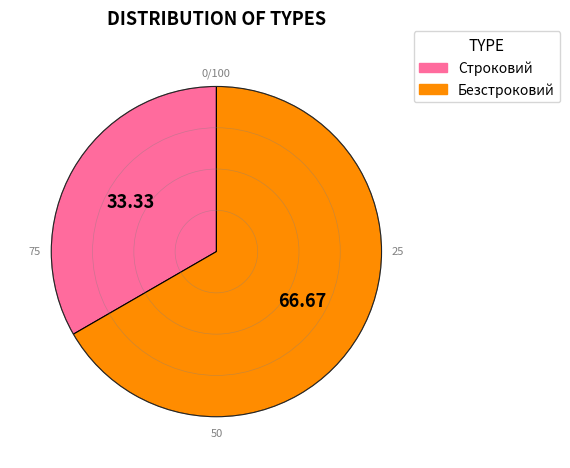

What is the smallest slice in the pie chart?

Строковий